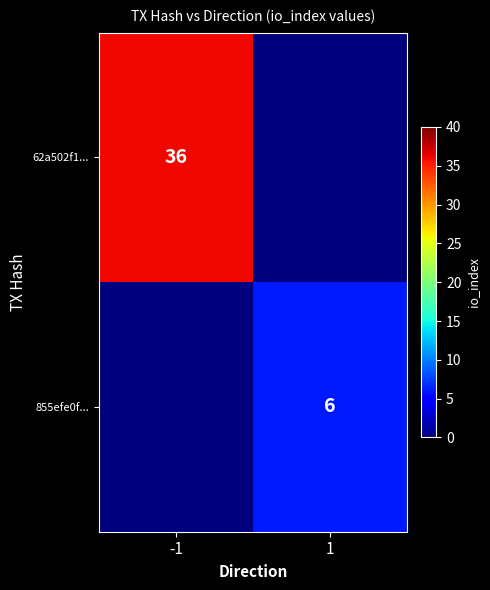

True or false: 855efe0f... has a value of 3 at 1.

False